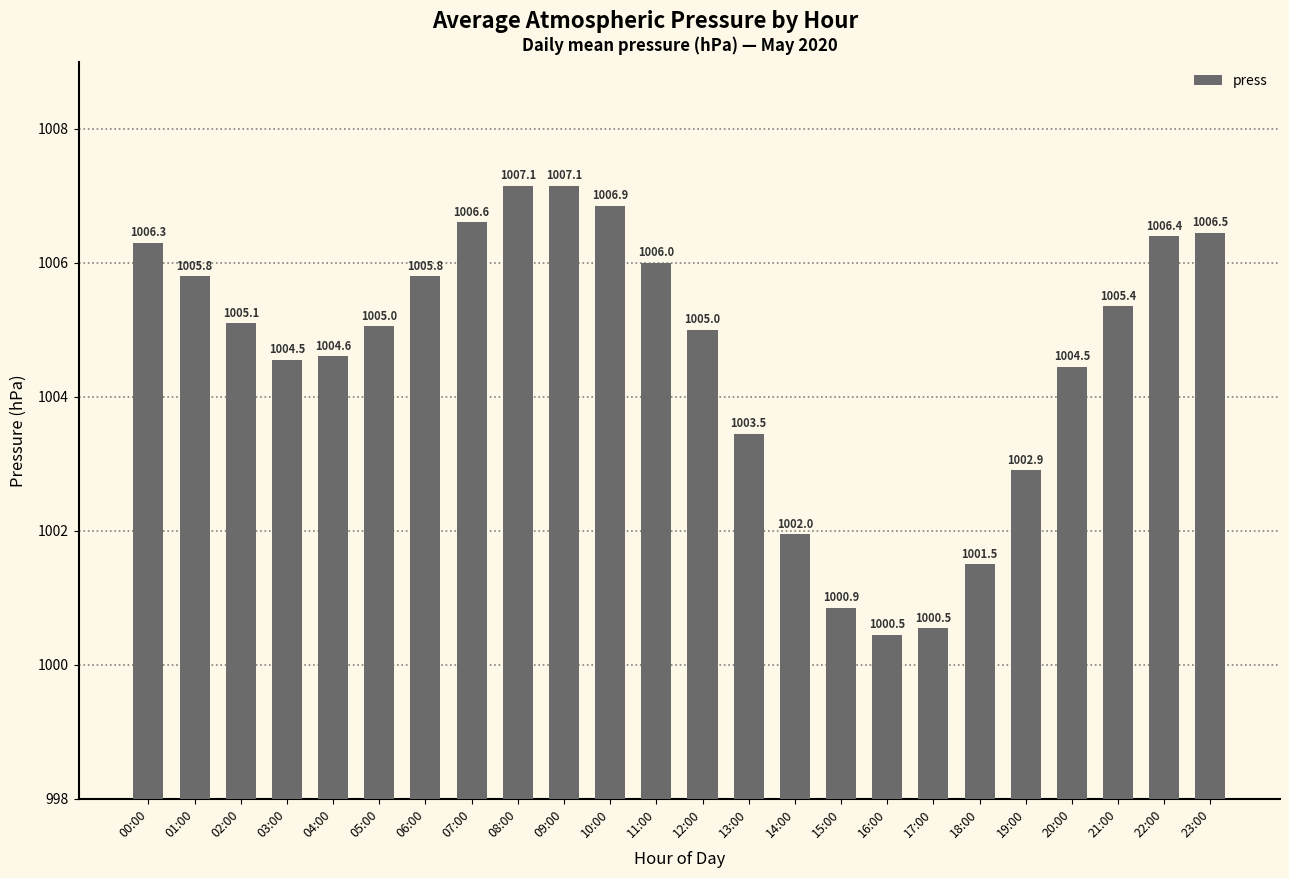

Are the bars grouped side by side (vs. stacked)?

No